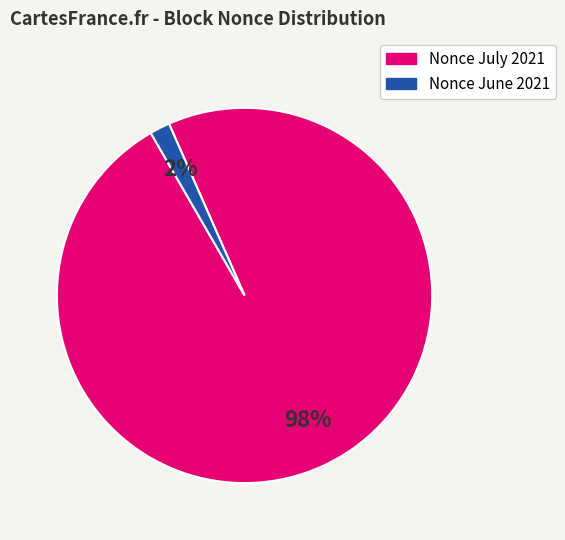

Is there any slice that represents more than half of the pie?

Yes